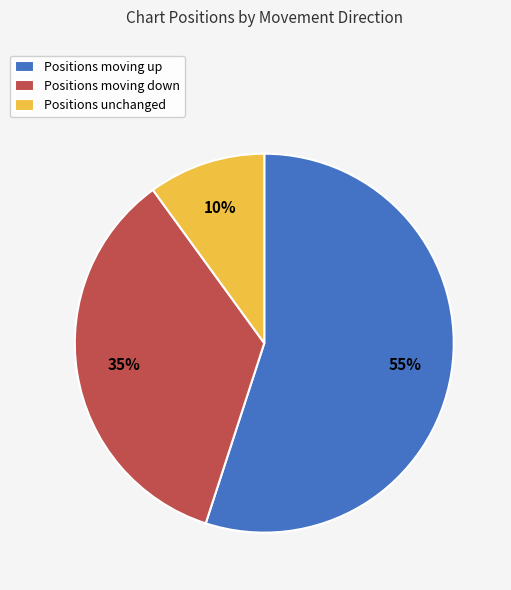

Is the sum of Positions moving up and Positions moving down greater than half?

Yes